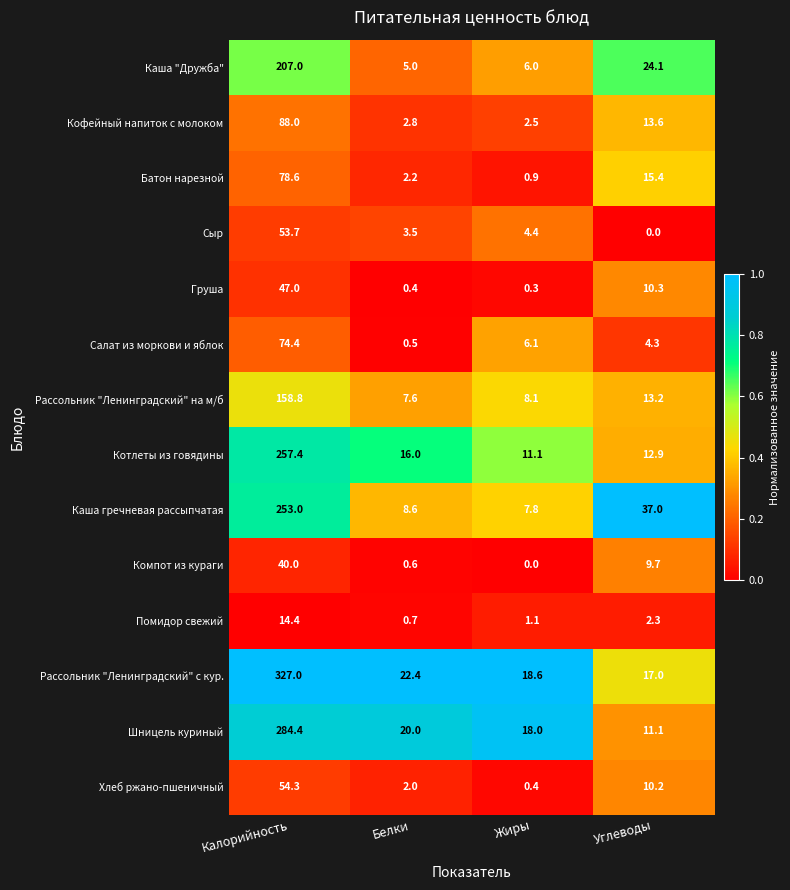

What is the difference between the maximum and second lowest values in the Рассольник "Ленинградский" на м/б series?

150.7